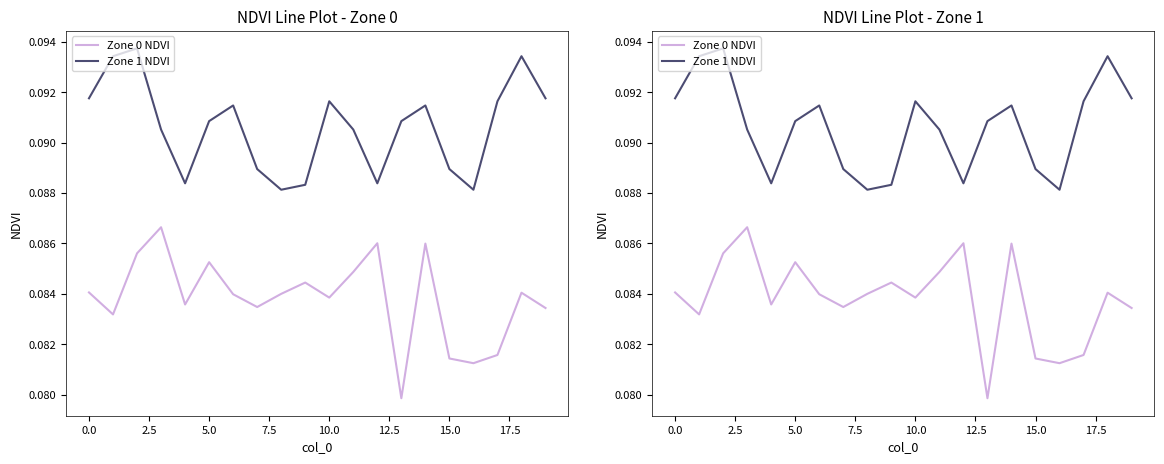

In Zone 1 NDVI, how many points are higher than both neighbors (excluding endpoints)?

5